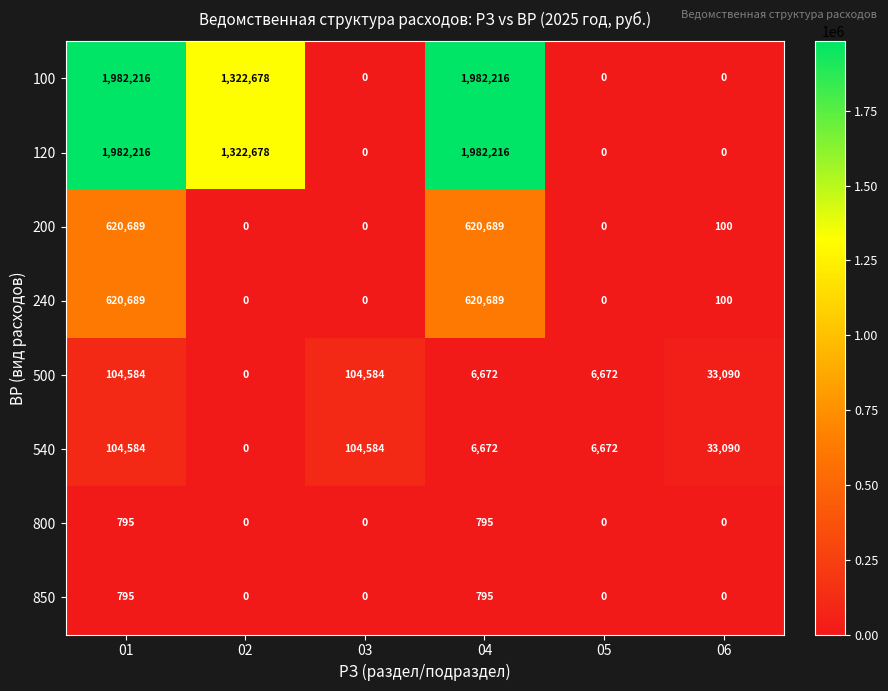

What is the difference between the highest and lowest values at 05?

6672